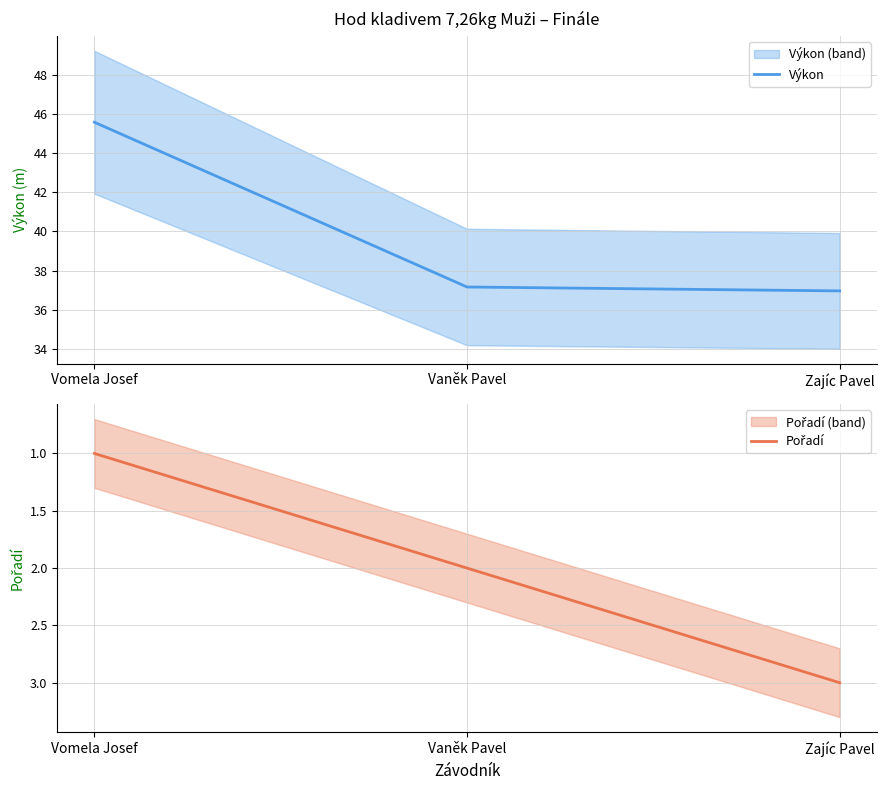

What is the average value of the Výkon series?

39.9